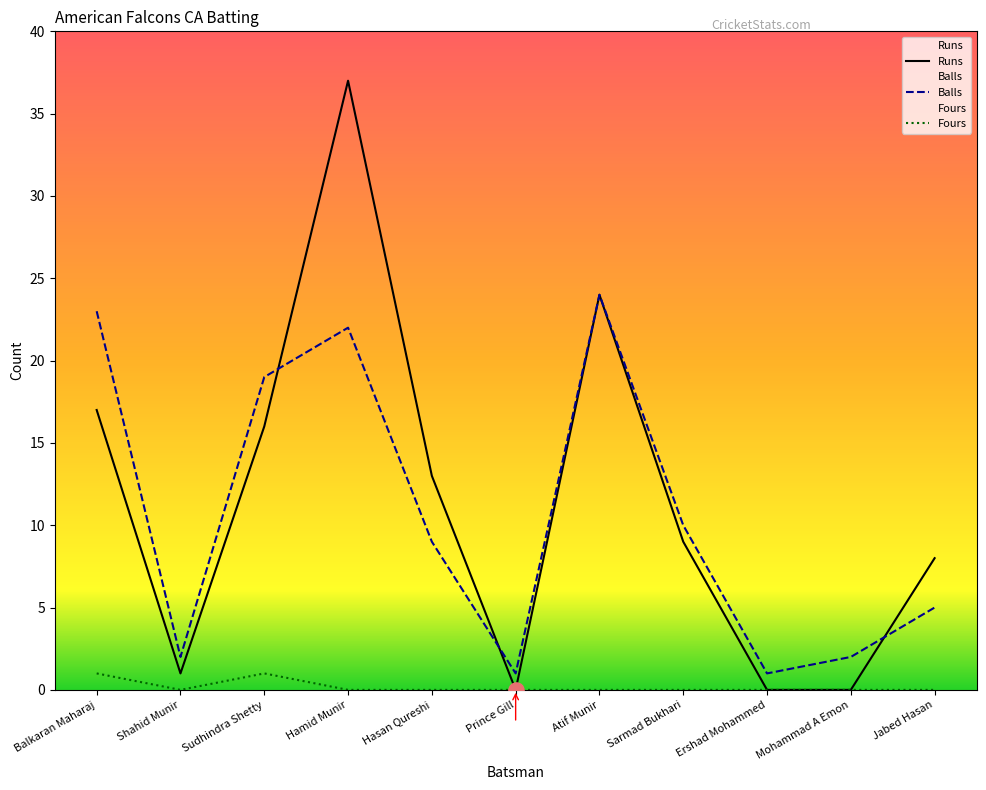

Which series has the largest total across all categories?

Runs